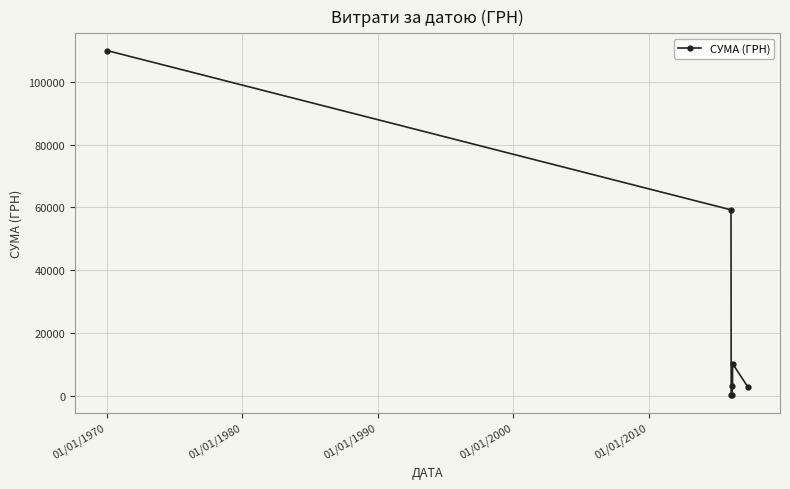

What is the difference between the maximum and minimum values?

109860.2